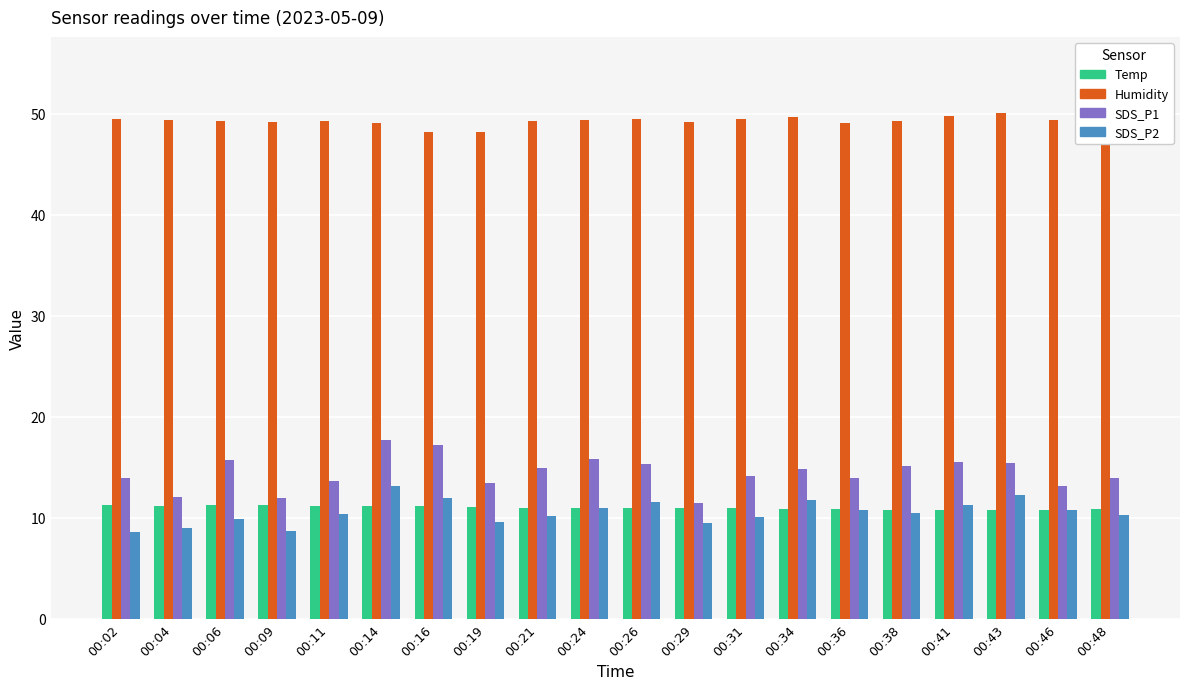

At which label does Temp first exceed 11?

00:02